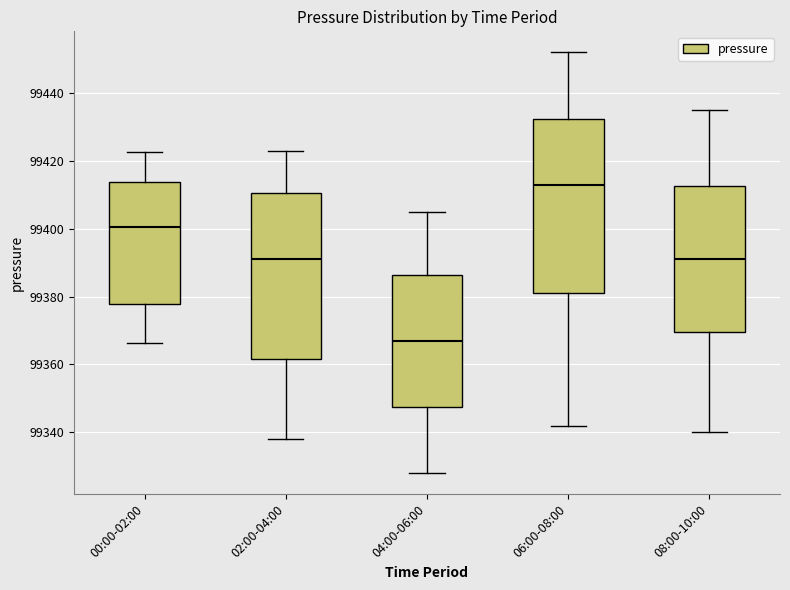

Which box's median line is the highest?

06:00-08:00